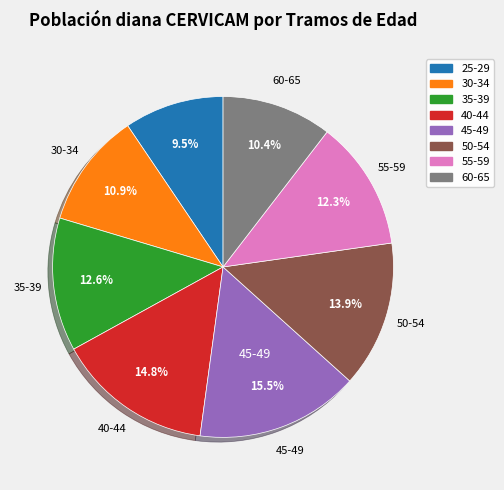

To the nearest percent, what is the average slice percentage?

12%